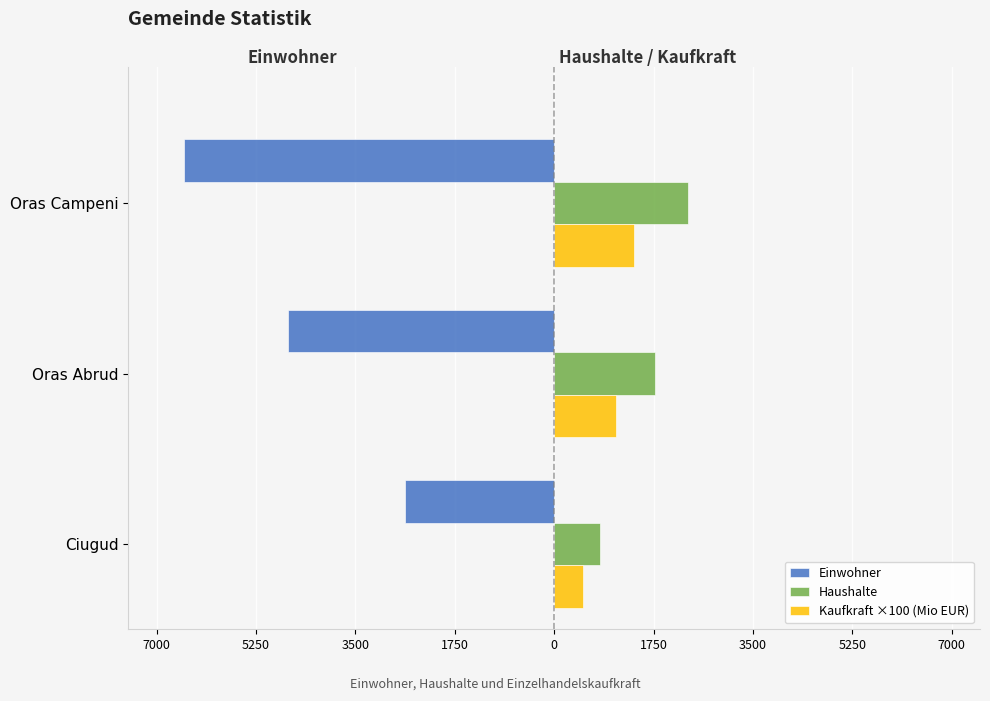

What are all the series names shown in the legend?

Einwohner, Haushalte, Kaufkraft ×100 (Mio EUR)